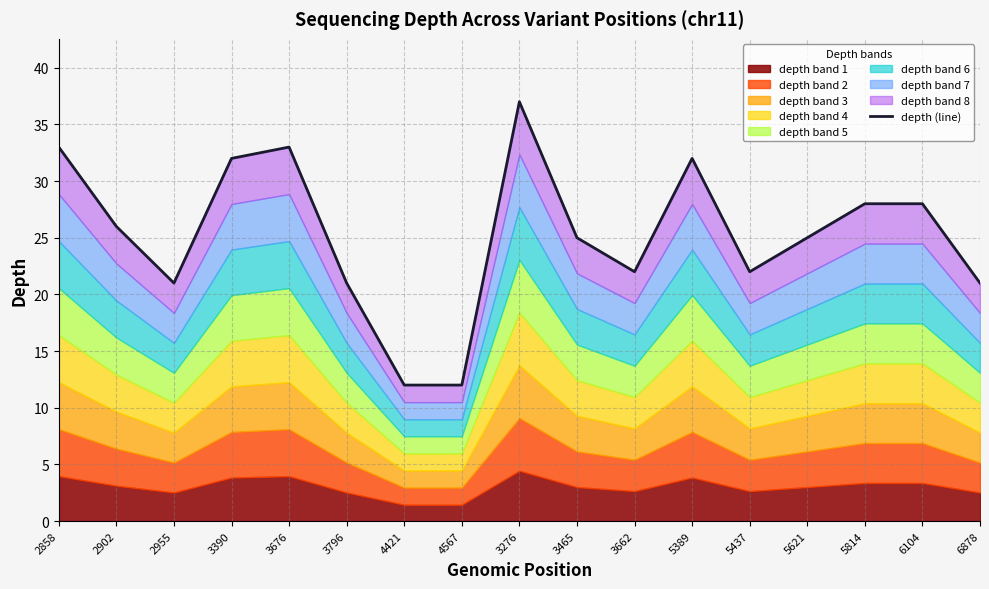

True or false: the data shows 4 at 4421.

False